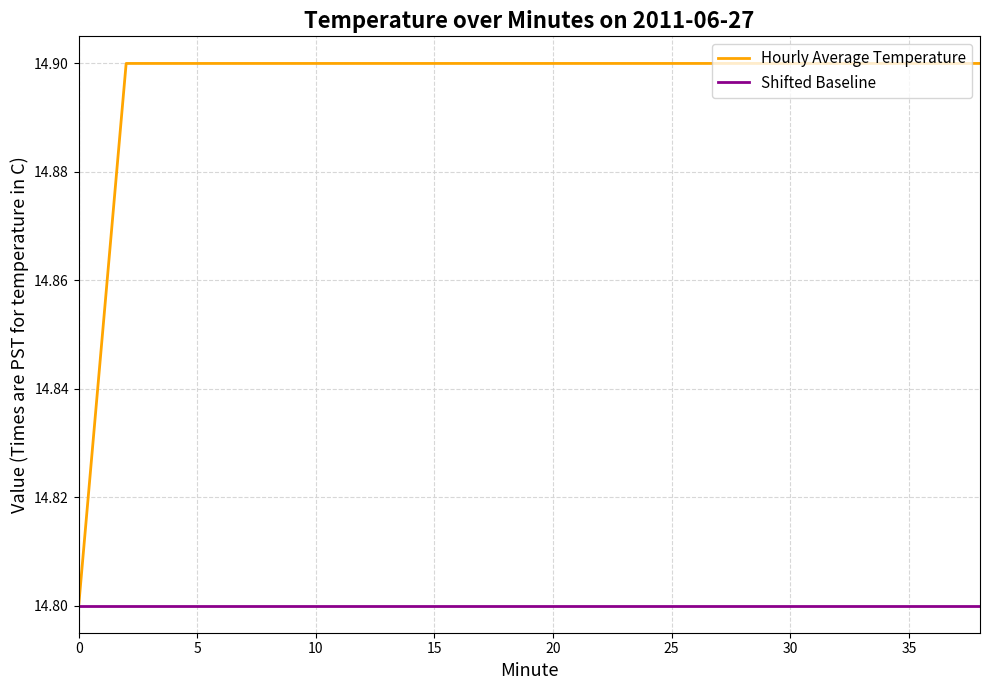

What is the maximum value for Shifted Baseline?

14.8